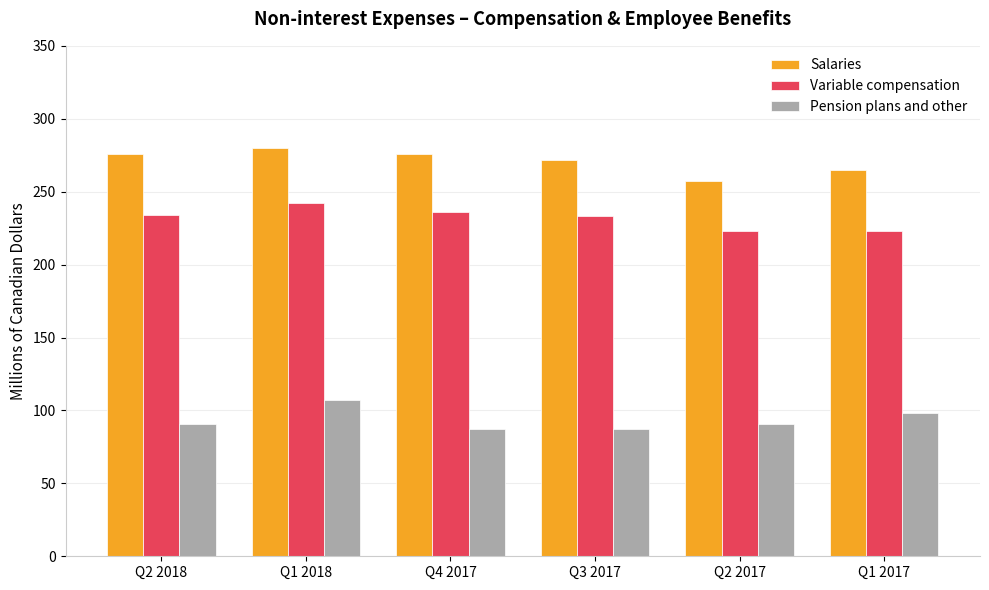

What is the sum of the Salaries values at Q1 2017 and Q3 2017?

537